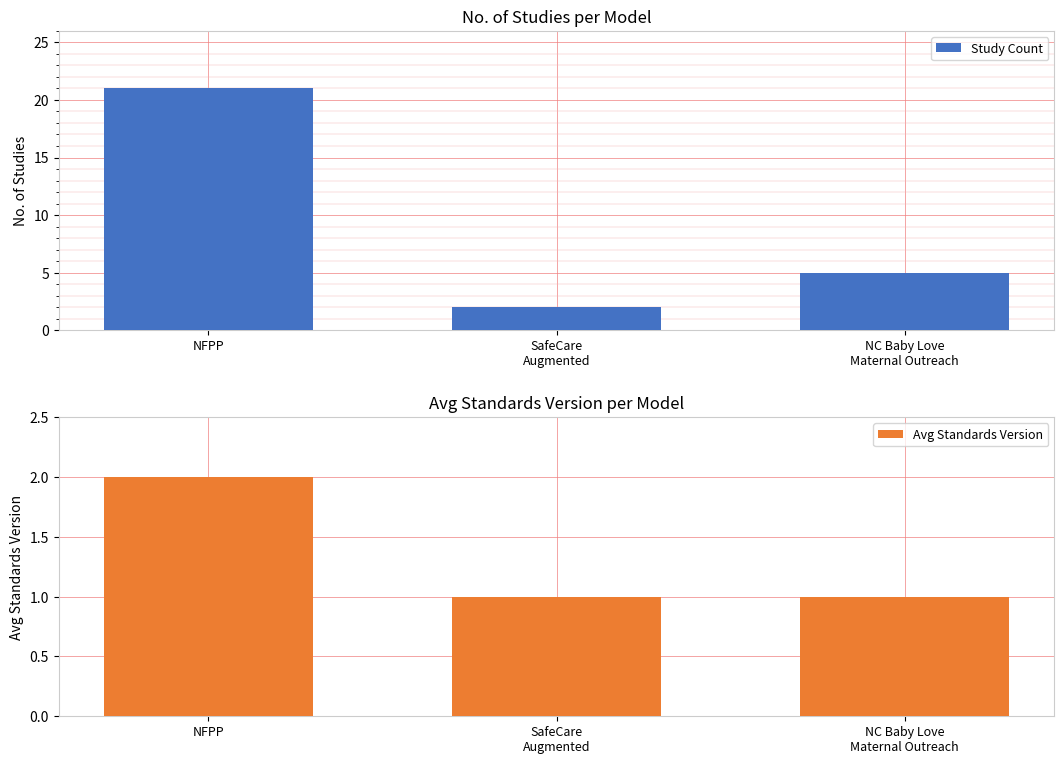

Rank the categories by Avg Standards Version value from lowest to highest.

SafeCare
Augmented, NC Baby Love
Maternal Outreach, NFPP